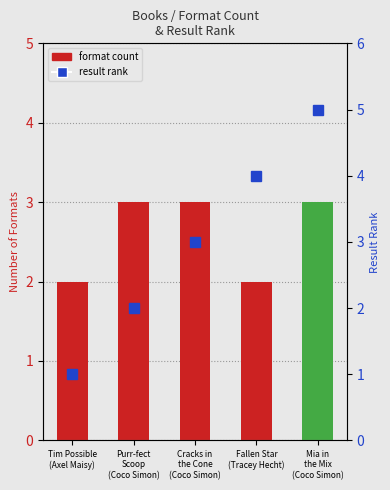

At how many categories does at least one series exceed 2?

4